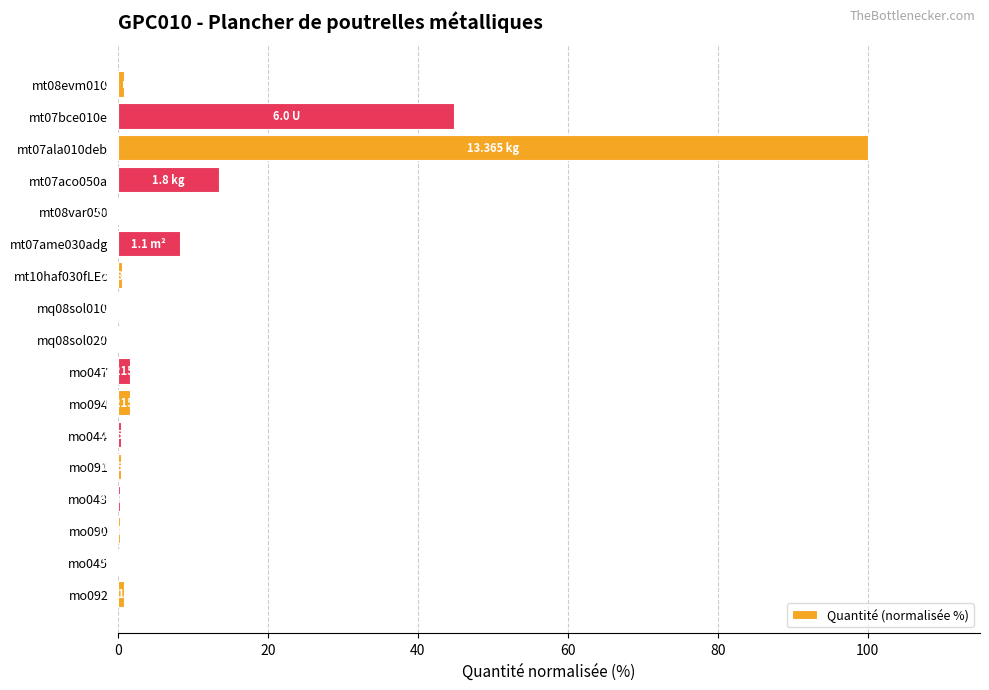

What is the sum of all values?

173.9